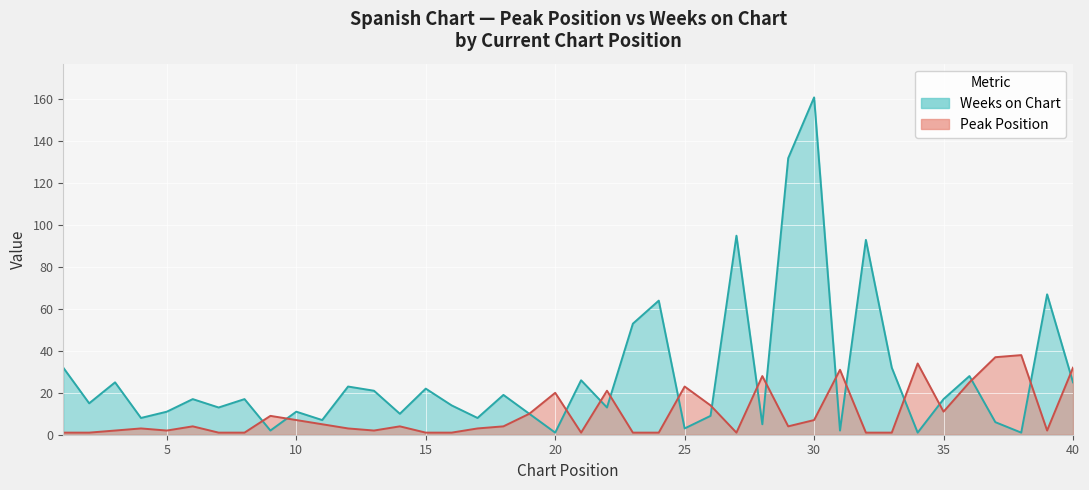

Is it true that Peak Position equals 2 at 18?

False